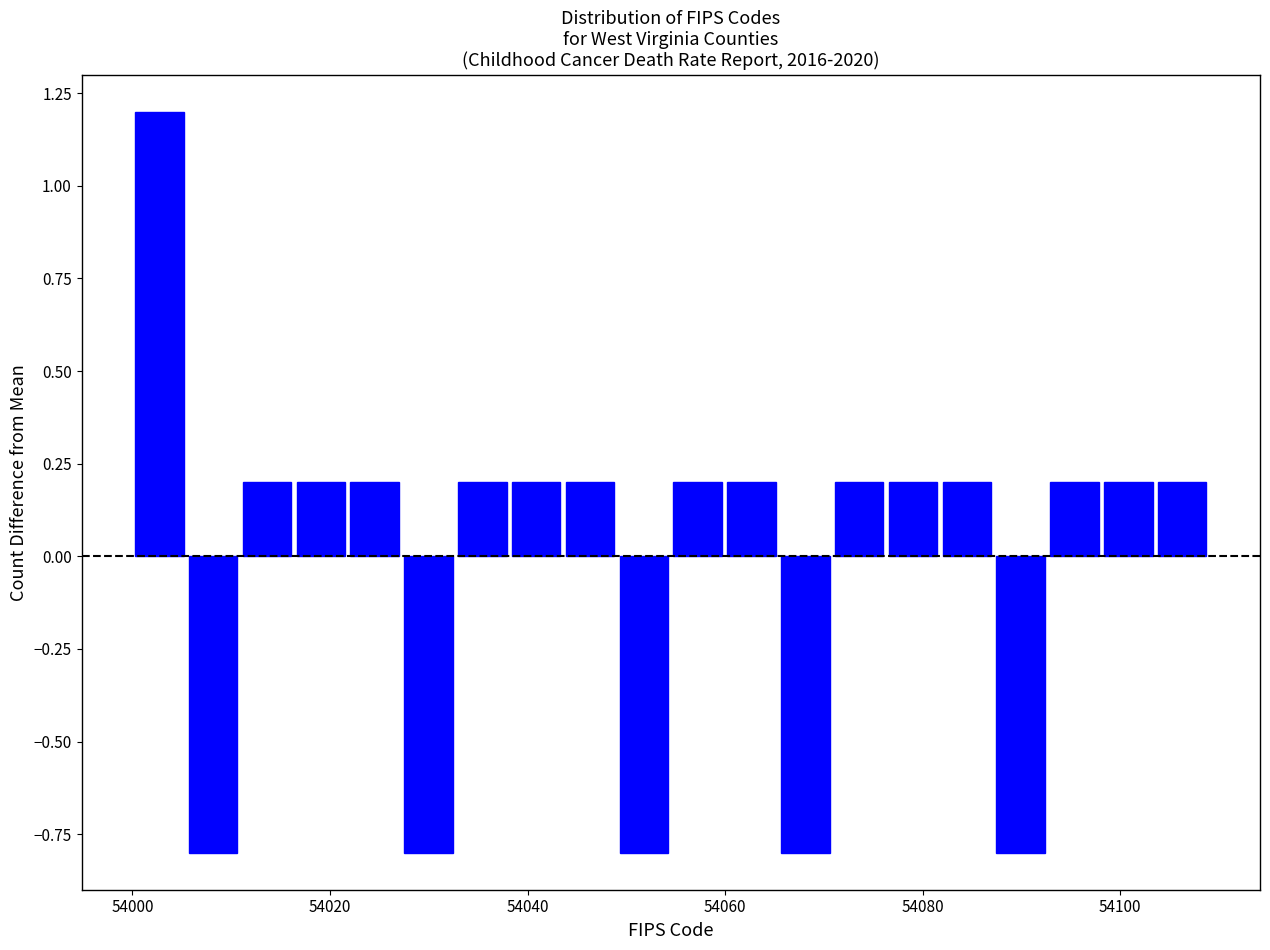

Read against the x-axis, roughly where is the centre of the tallest bar?

54002